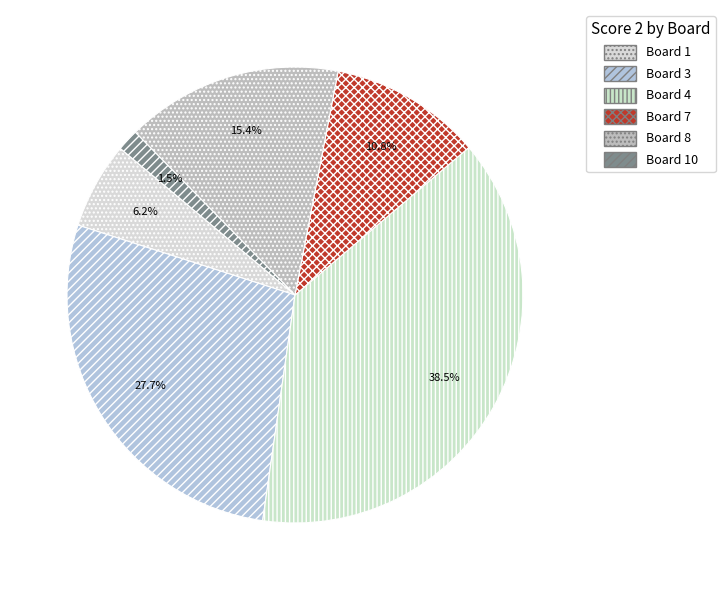

How many segments does this pie chart have?

6